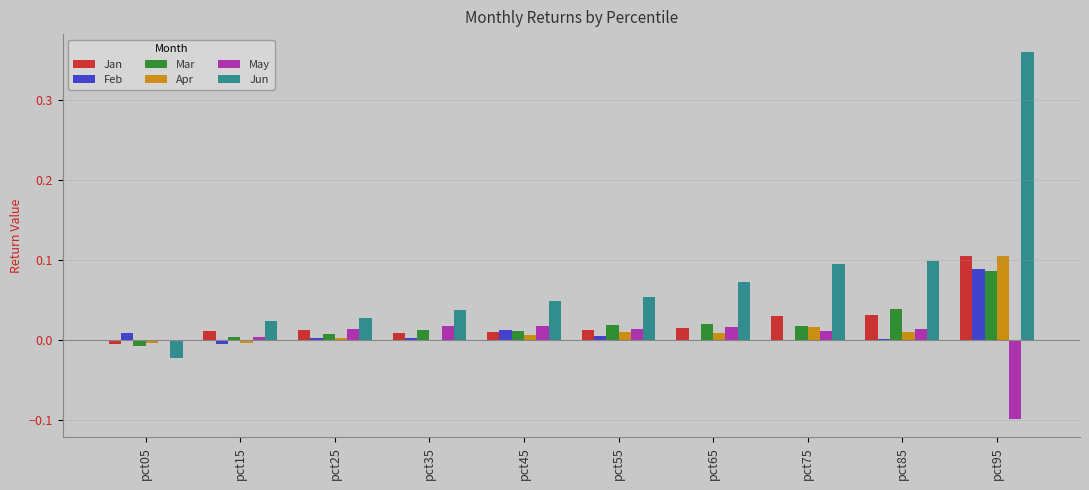

The Jan series shows 0.1 at pct95. True or false?

True